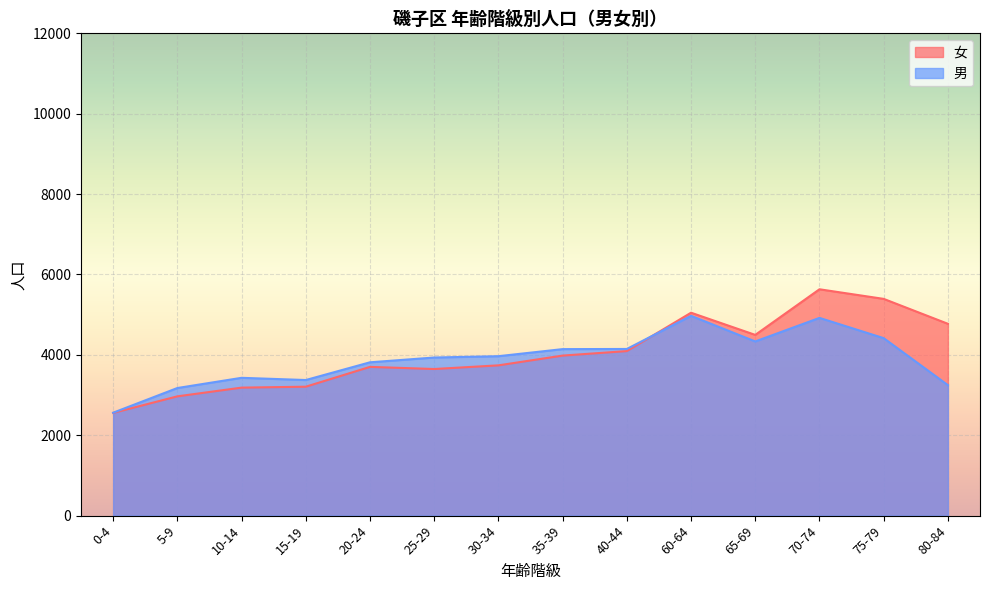

Between which two adjacent categories do 男 and 女 first intersect?

40-44 and 60-64